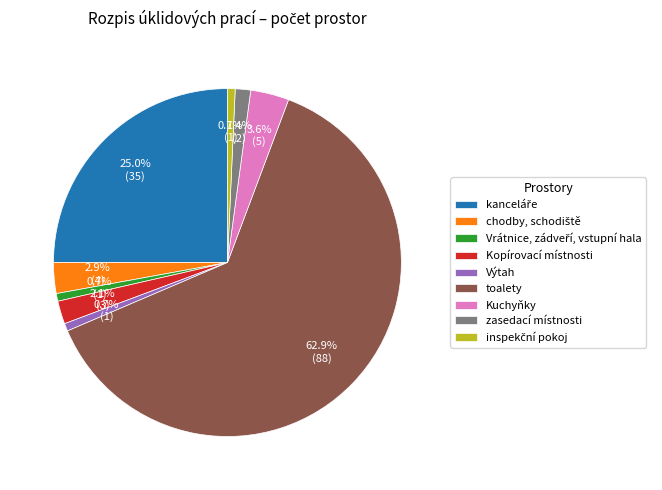

Does any single category account for the majority?

Yes